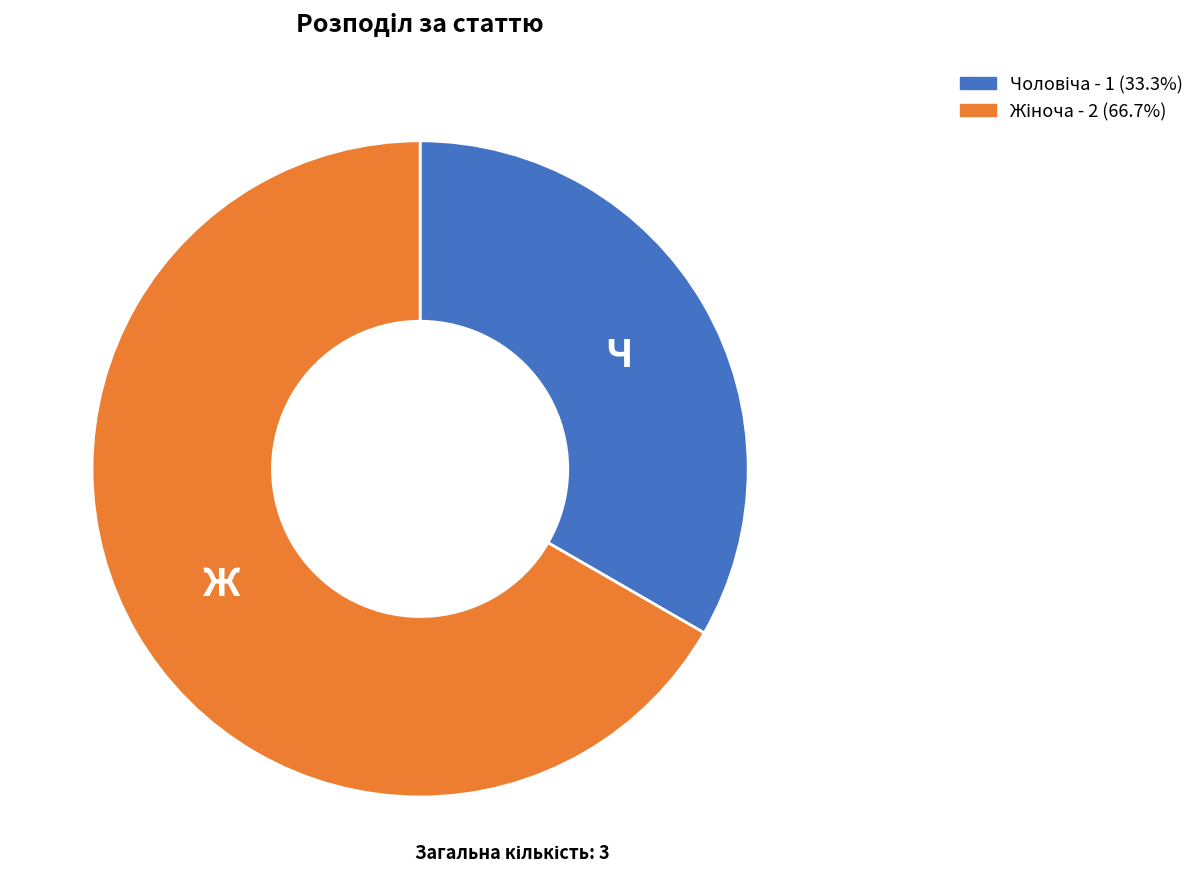

How many slices are in this pie chart?

2